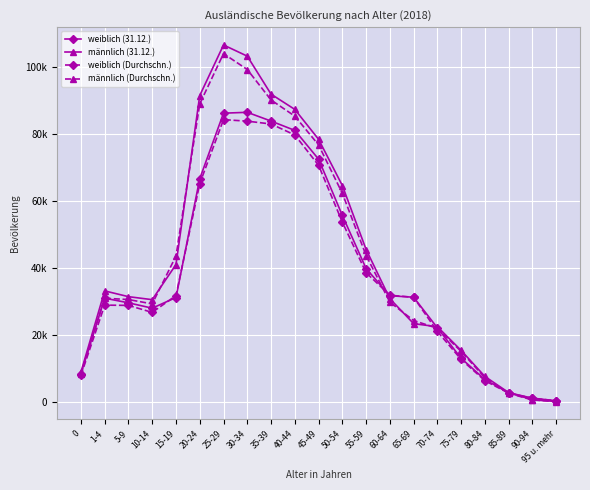

What are all the series names shown in the legend?

weiblich (31.12.), männlich (31.12.), weiblich (Durchschn.), männlich (Durchschn.)